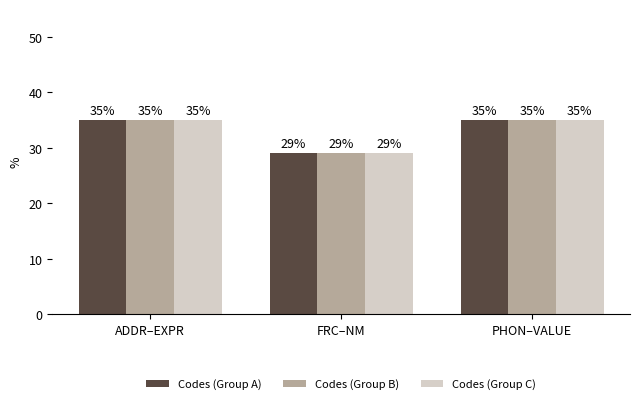

What is the sum of all Codes (Group C) values?

99